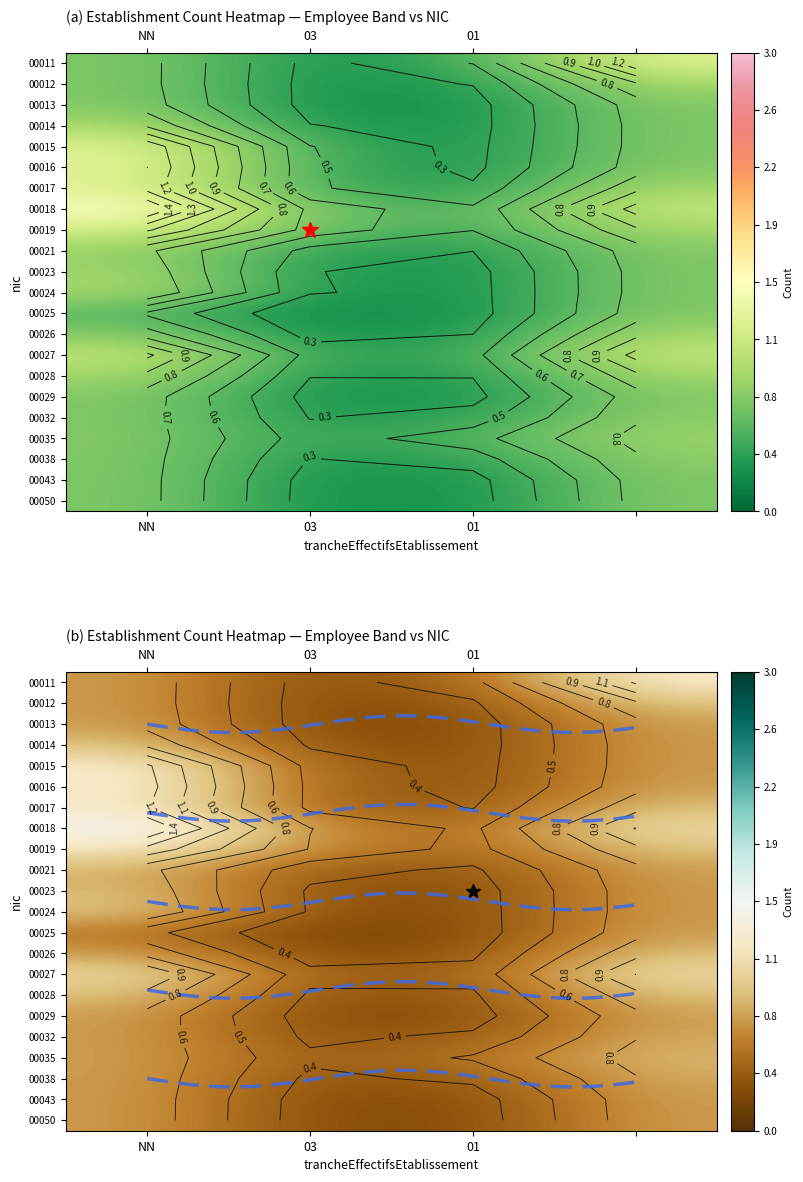

At how many categories does at least one series exceed 0?

4